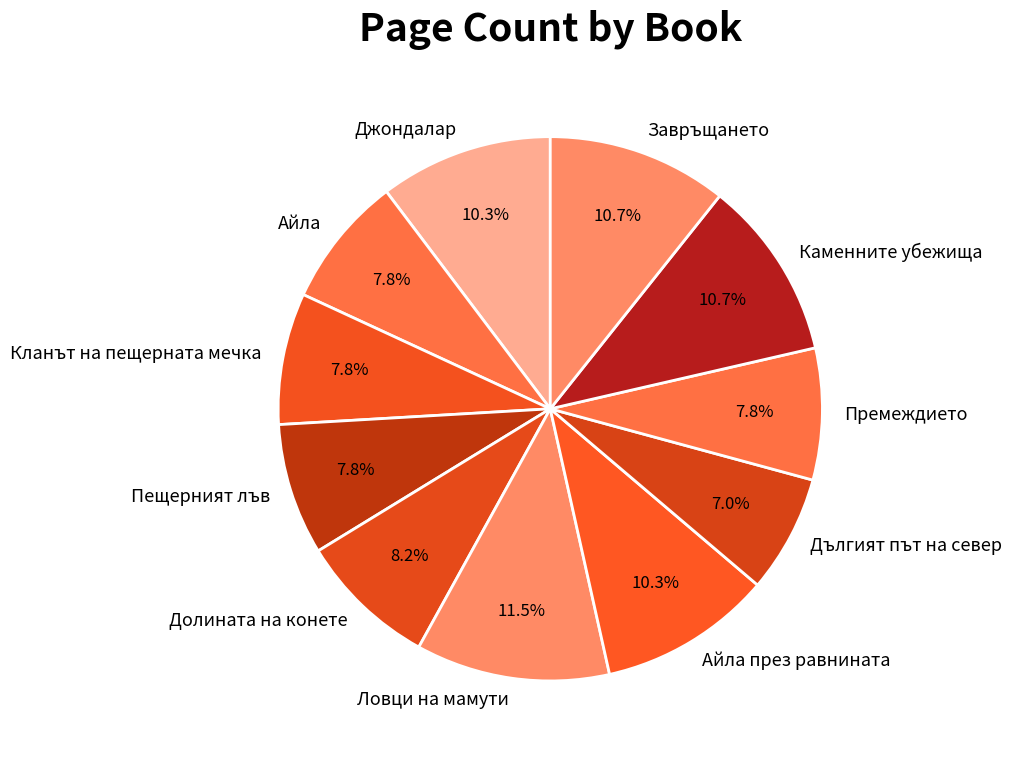

Is there any slice that represents more than half of the pie?

No